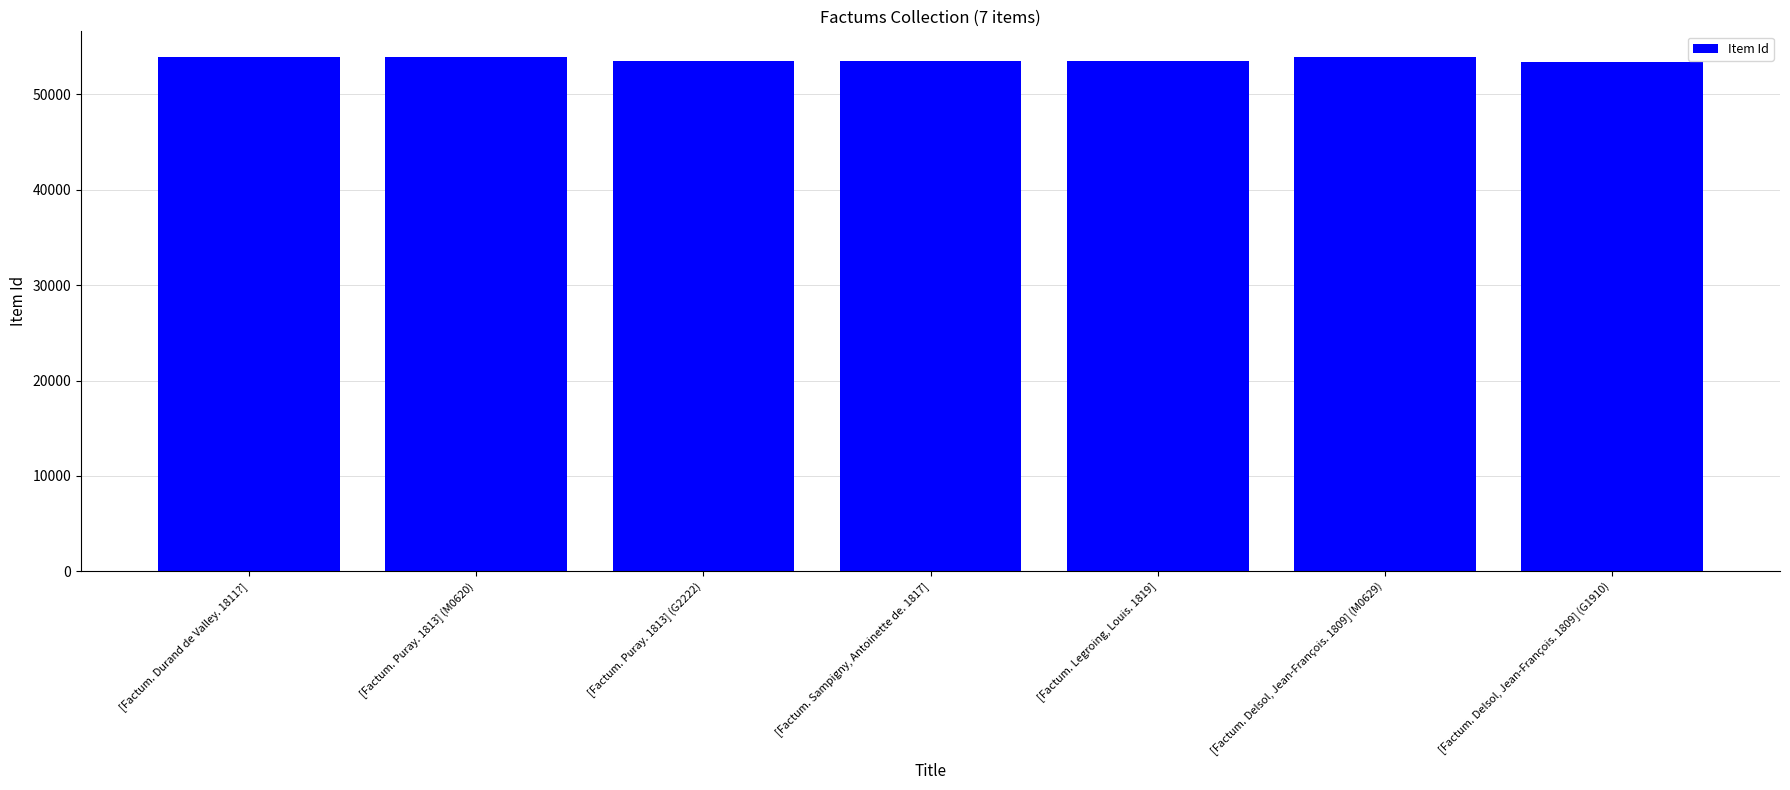

True or false: the data shows 13883 at [Factum. Delsol, Jean-François. 1809] (M0629).

False